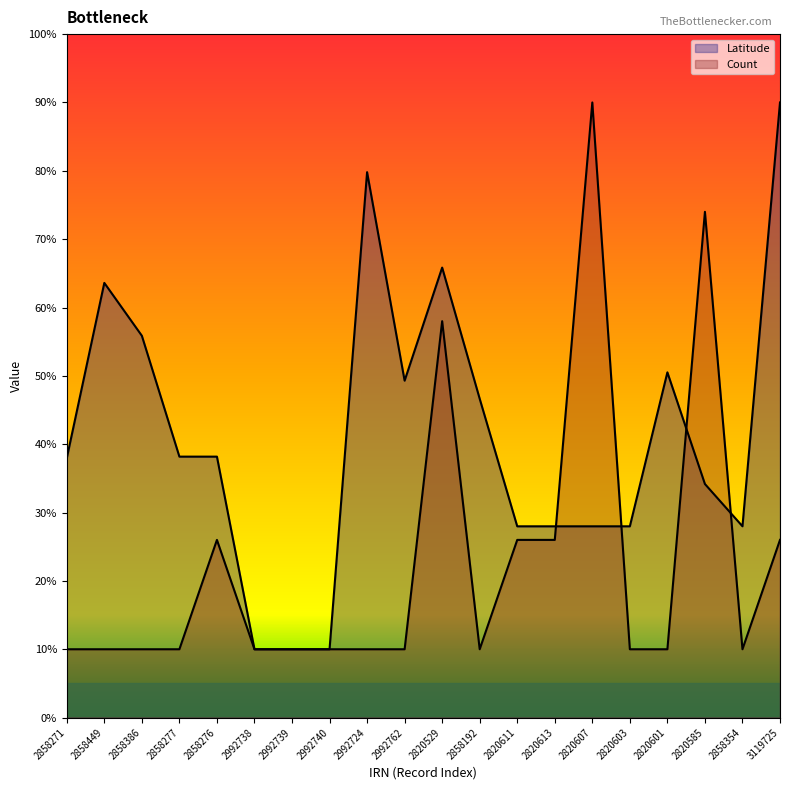

What is the label of the 8th point from the right?

2820611